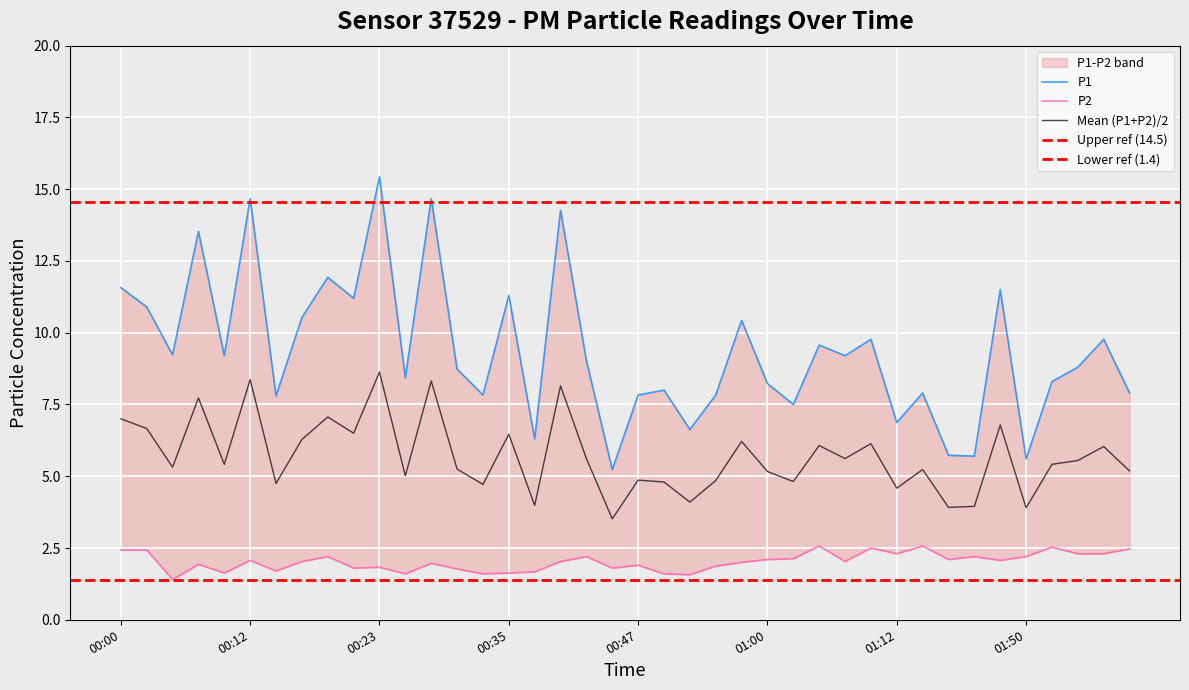

At which label does P1 reach its minimum?

00:45